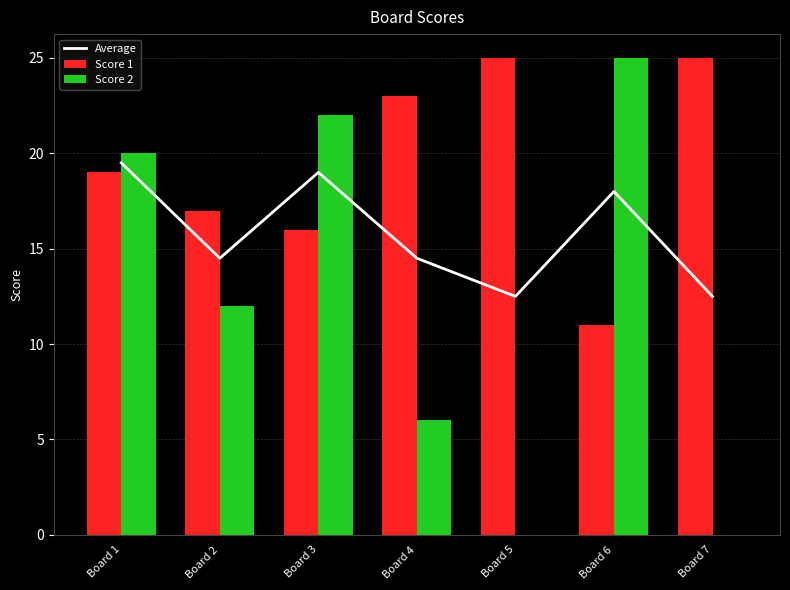

What is the total value across all series at Board 7?

37.5